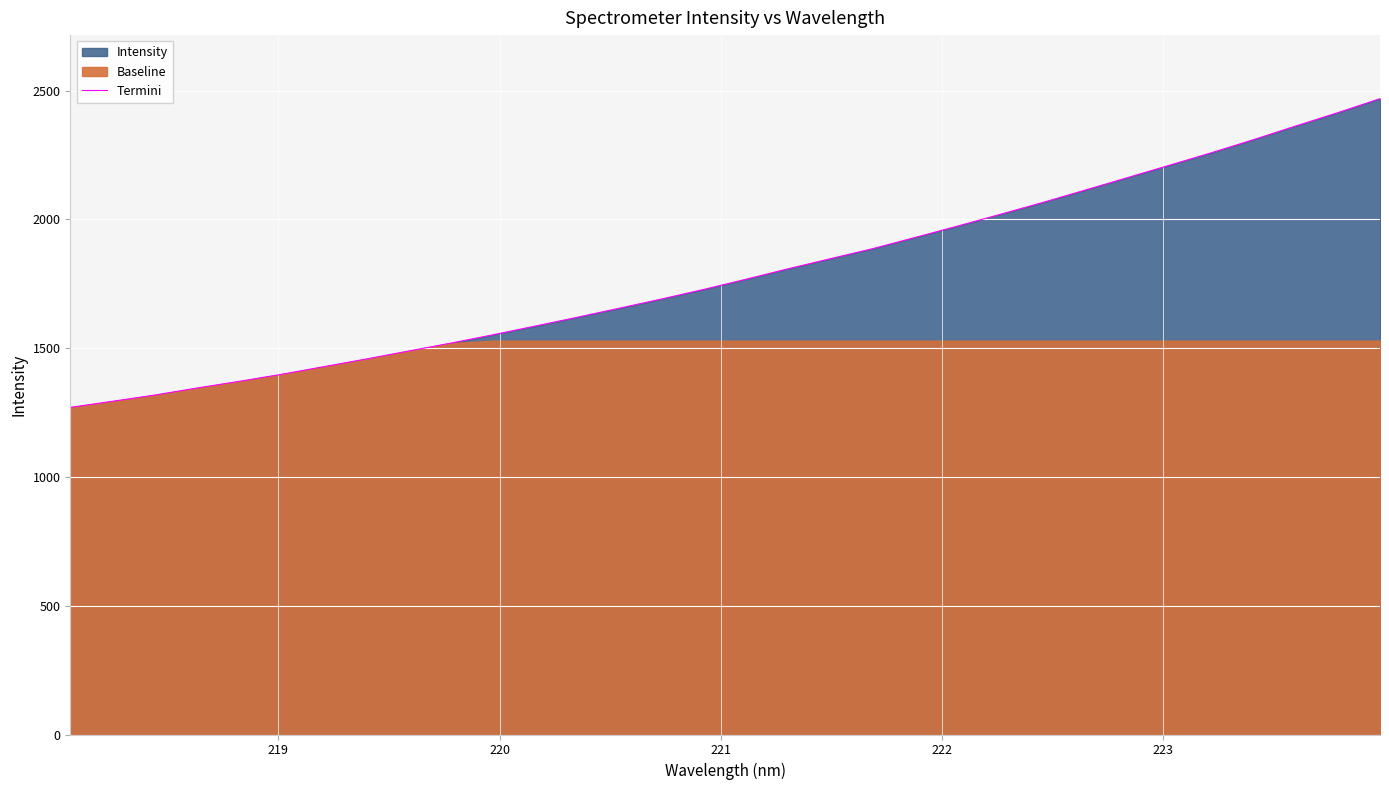

What is the maximum value shown in the chart?

2468.6